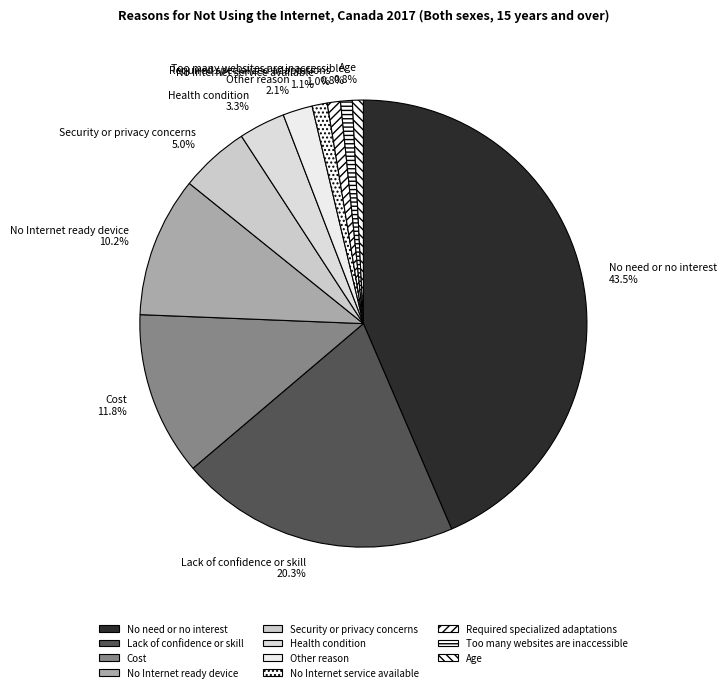

To the nearest percent, what portion does Security or privacy concerns represent?

5%